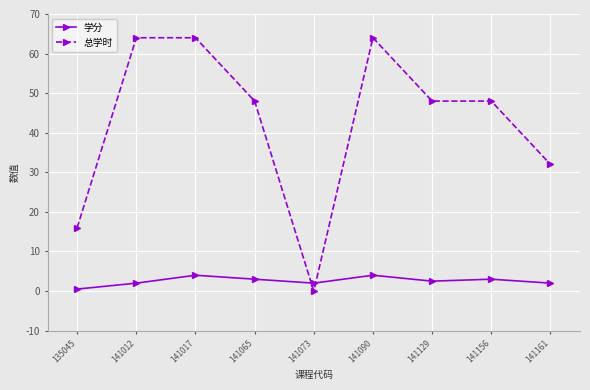

What is the difference between the second highest and second lowest values in the 总学时 series?

48.0